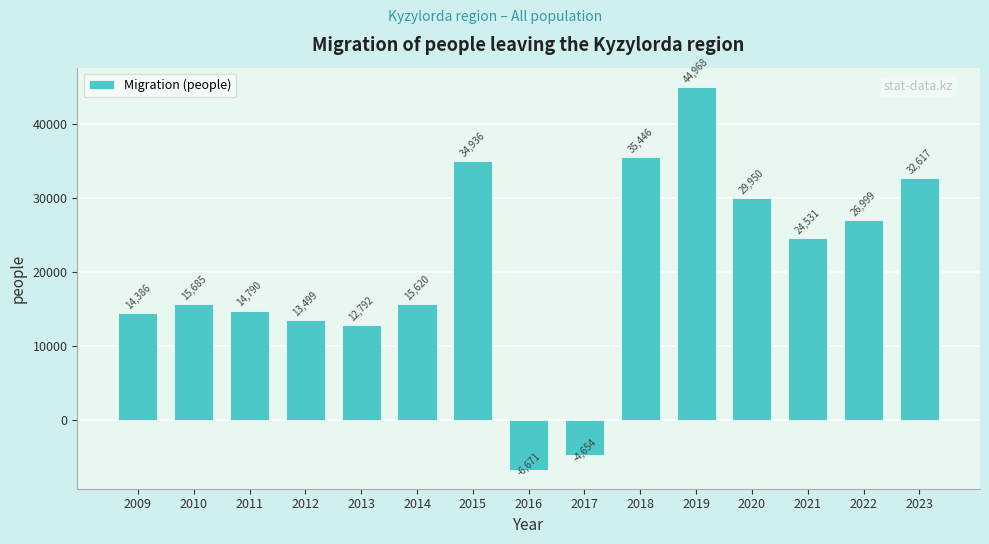

Reading left to right, list all the values displayed in this chart.

2009=14386	2010=15685	2011=14790	2012=13499	2013=12792	2014=15620	2015=34936	2016=-6671	2017=-4654	2018=35446	2019=44968	2020=29950	2021=24531	2022=26999	2023=32617